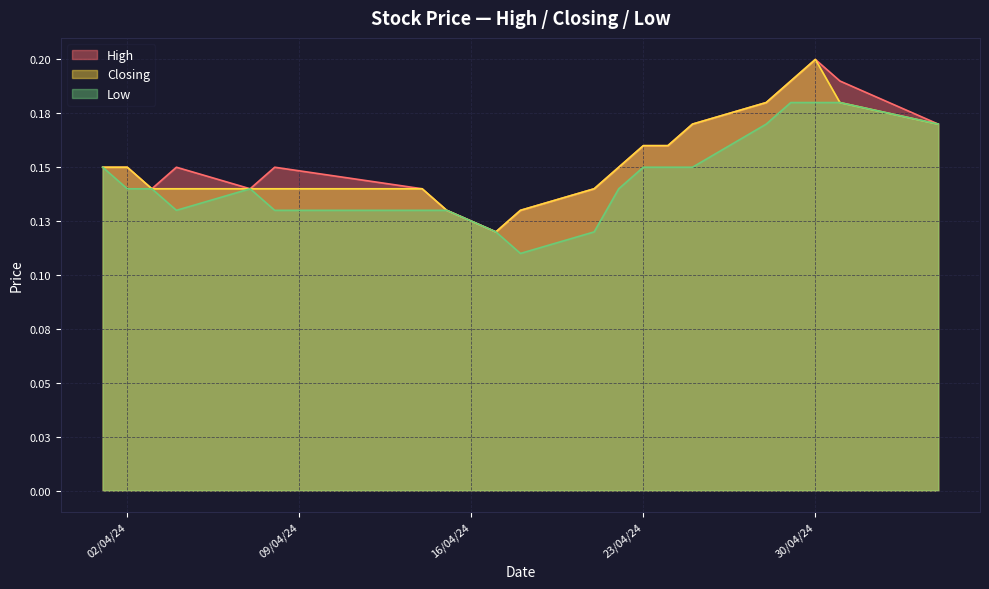

Rank the categories by Closing value from highest to lowest.

30/04/2024, 29/04/2024, 01/05/2024, 28/04/2024, 05/05/2024, 25/04/2024, 24/04/2024, 23/04/2024, 22/04/2024, 02/04/2024, 01/04/2024, 21/04/2024, 14/04/2024, 08/04/2024, 07/04/2024, 04/04/2024, 03/04/2024, 18/04/2024, 15/04/2024, 17/04/2024